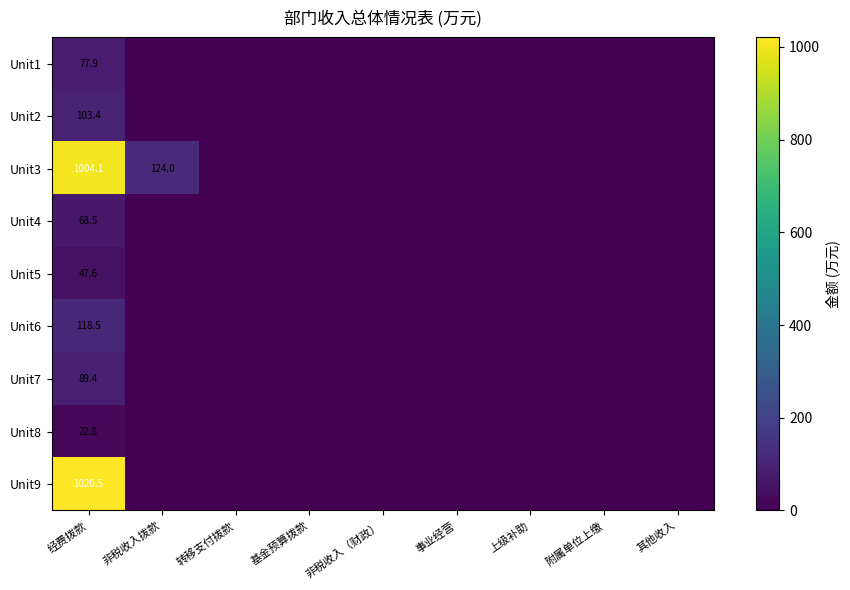

How many values in Unit2 are above zero?

1